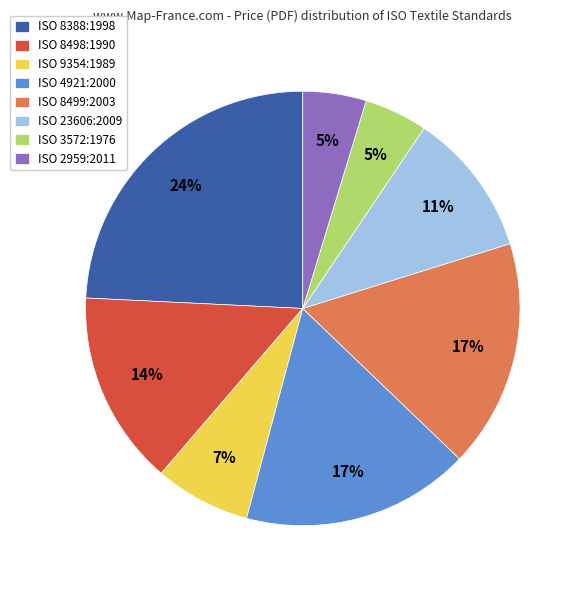

To the nearest percent, what is the average slice percentage?

12%